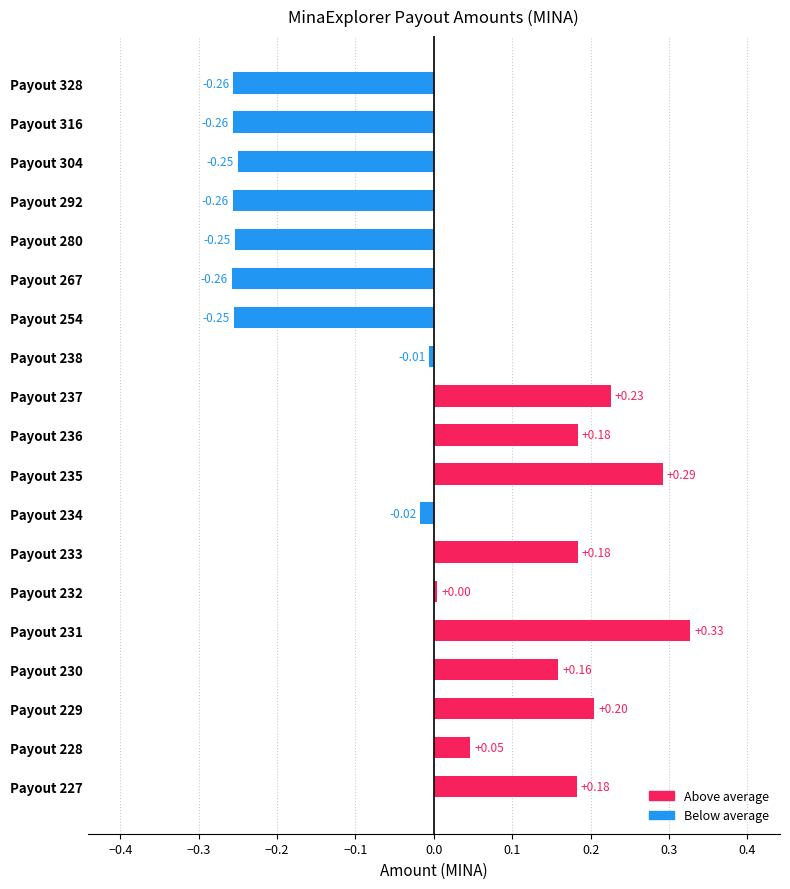

What is the difference between the maximum and minimum values?

0.6